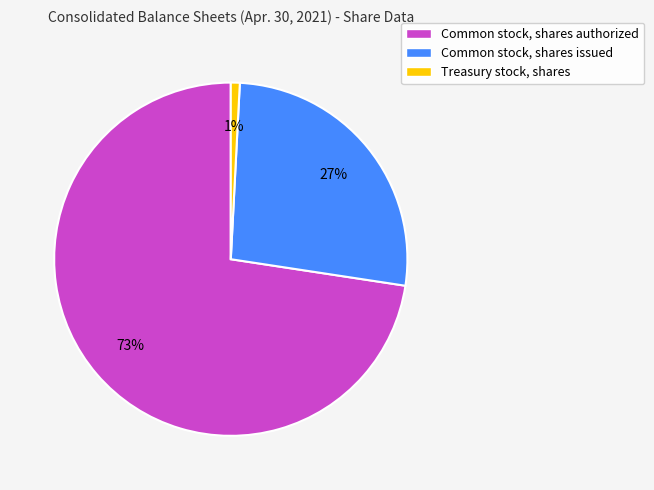

To the nearest percent, what is the combined percentage of Common stock, shares authorized and Common stock, shares issued?

99%